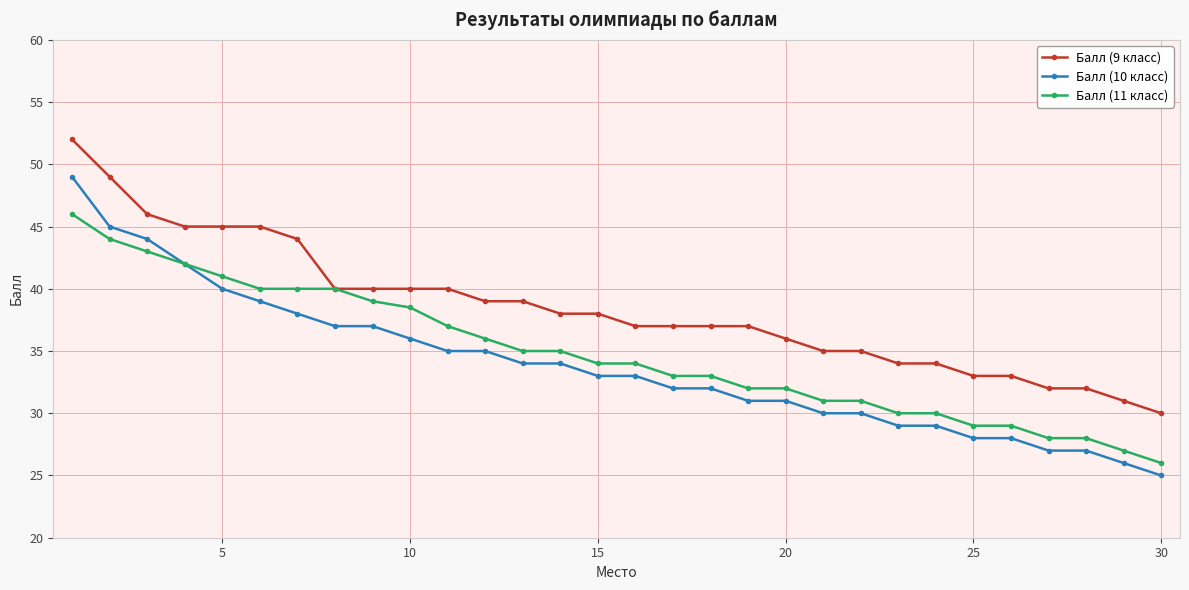

Rank the series by their maximum value, from highest to lowest.

Балл (9 класс), Балл (10 класс), Балл (11 класс)